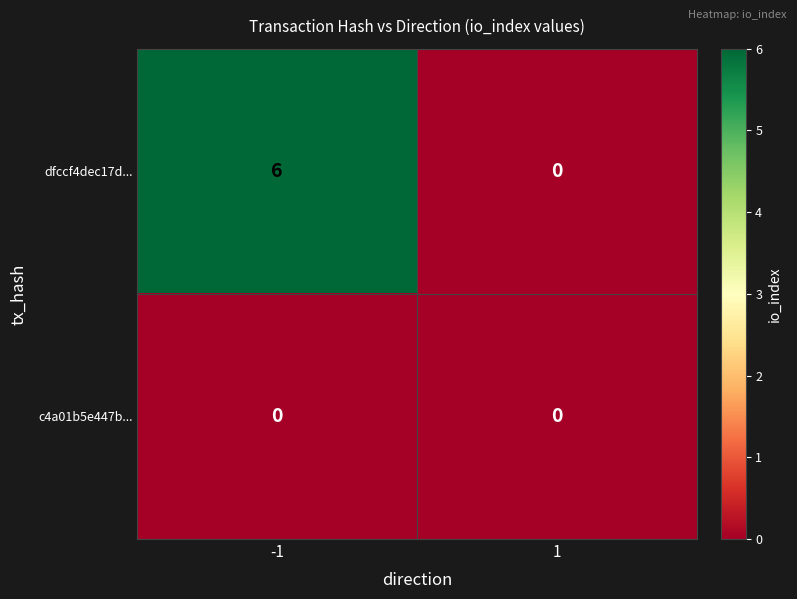

Reading right to left, list all the values displayed in this chart.

dfccf4dec17d...: 0	6
c4a01b5e447b...: 0	0